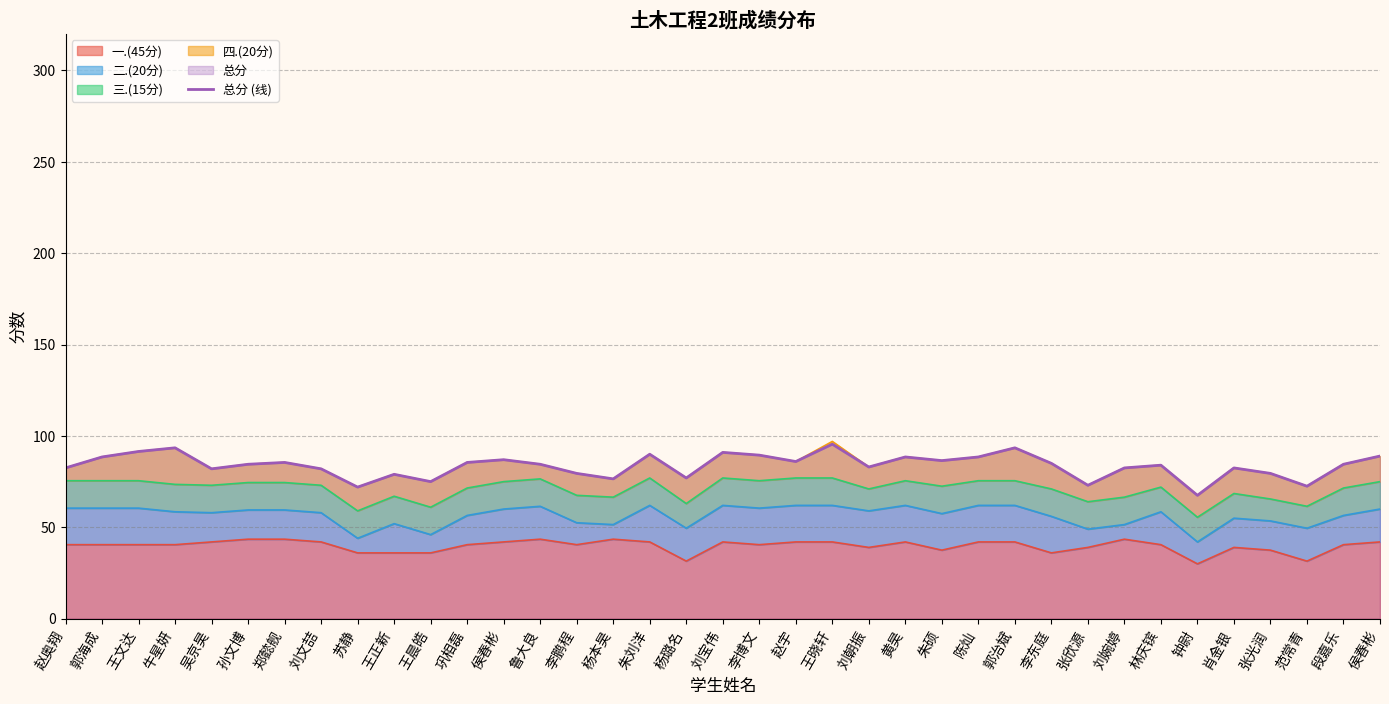

List the labels in order of value, largest first.

王晓轩, 牛星妍, 郭治斌, 王文达, 刘宝伟, 朱刘洋, 李博文, 侯春彬, 郭海成, 黄昊, 陈灿, 侯春彬, 朱硕, 赵宇, 郑懿舰, 巩相磊, 李东庭, 孙文博, 鲁大良, 段嘉乐, 林庆镔, 刘朝振, 赵奥翔, 刘婉婷, 肖金银, 吴京昊, 刘文喆, 李鹏程, 张光润, 王正新, 杨璐名, 杨本昊, 王晨皓, 张欣源, 范常青, 苏静, 钟尉